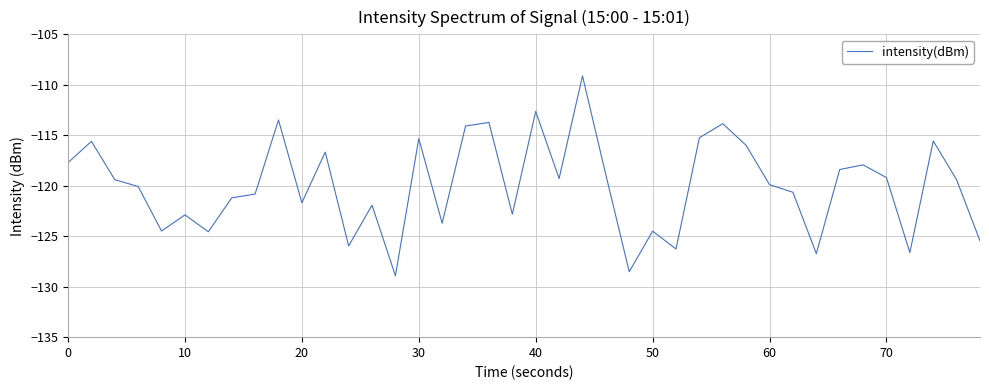

What is the difference between the maximum and minimum values?

19.8